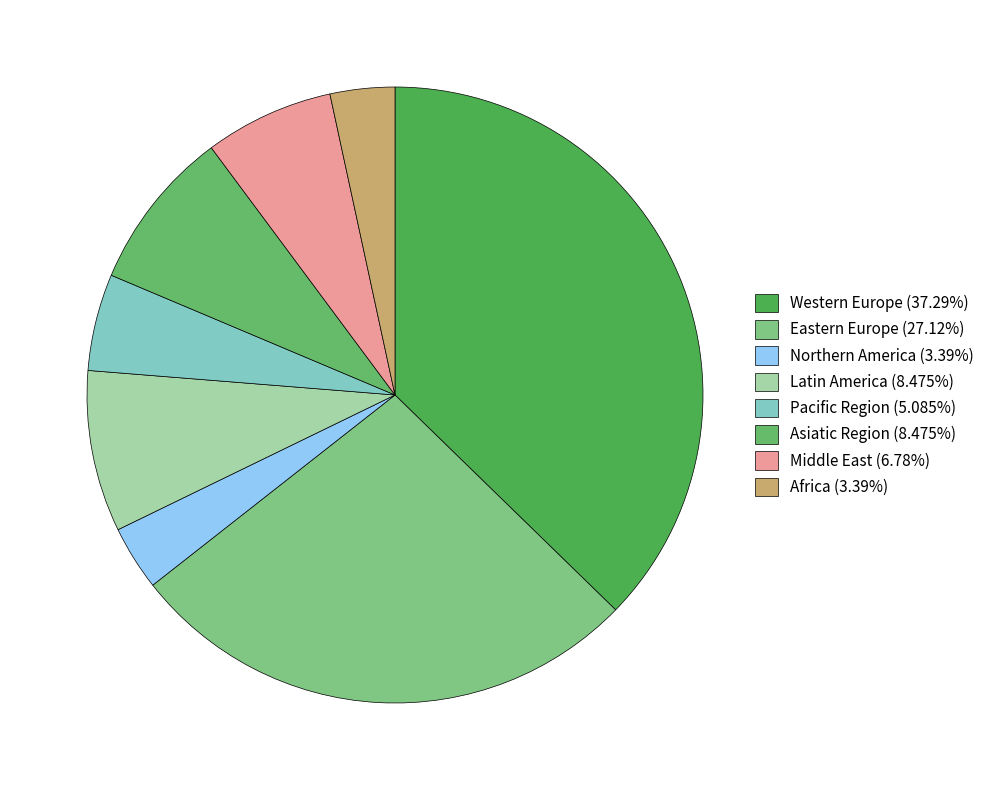

How many segments does this pie chart have?

8